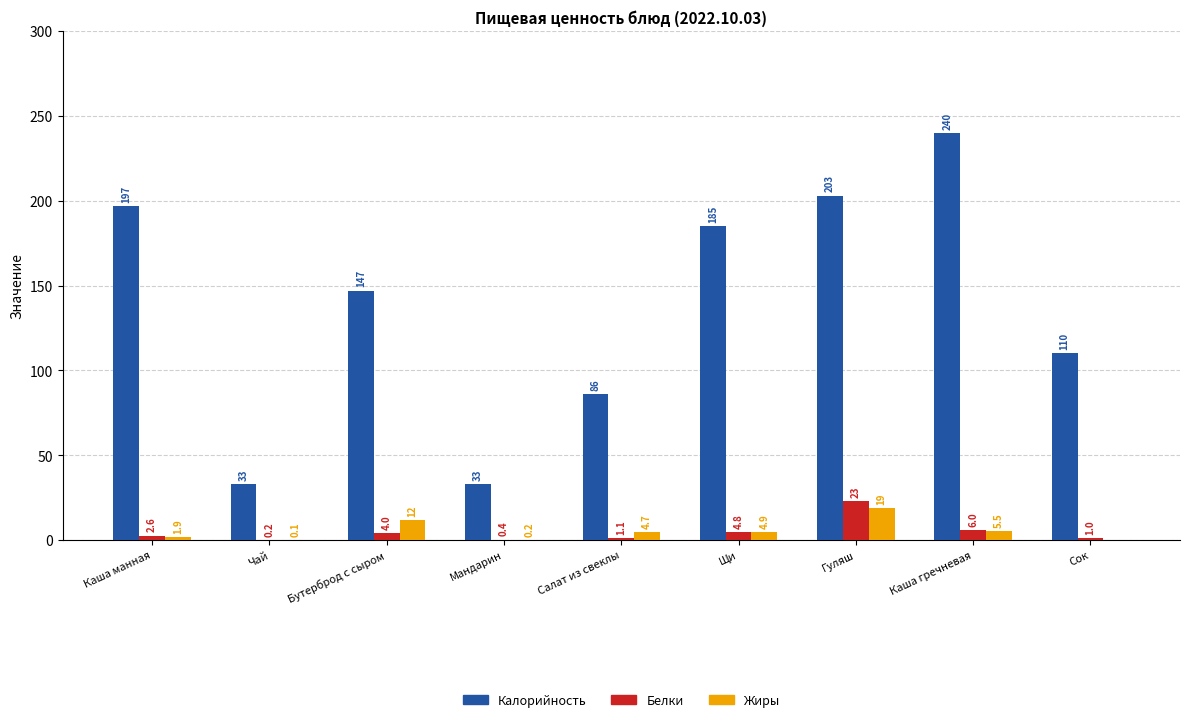

Is it true that Калорийность equals 58.6 at Салат из свеклы?

False